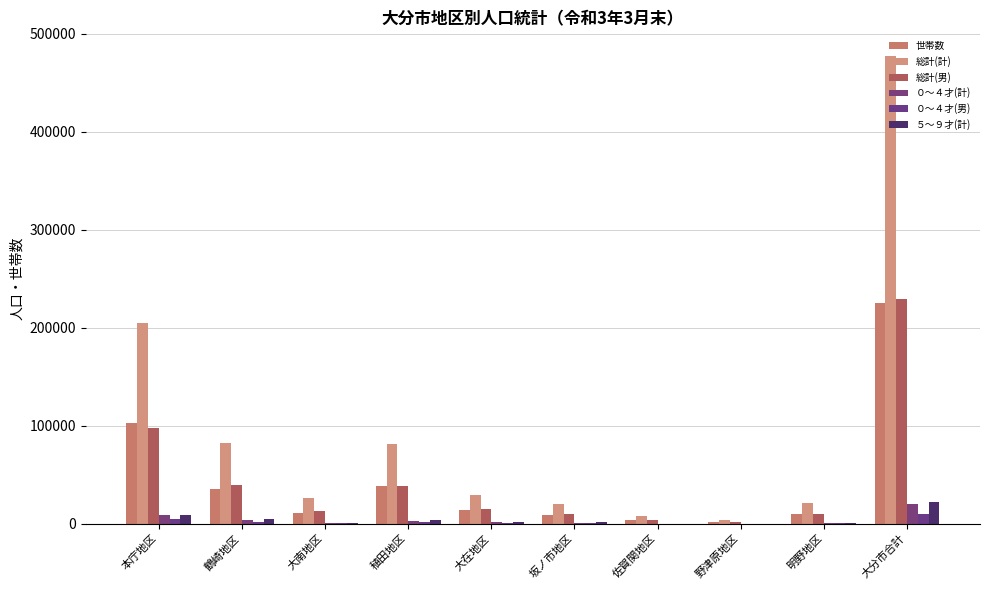

At which category is the sum across all series the highest?

大分市合計